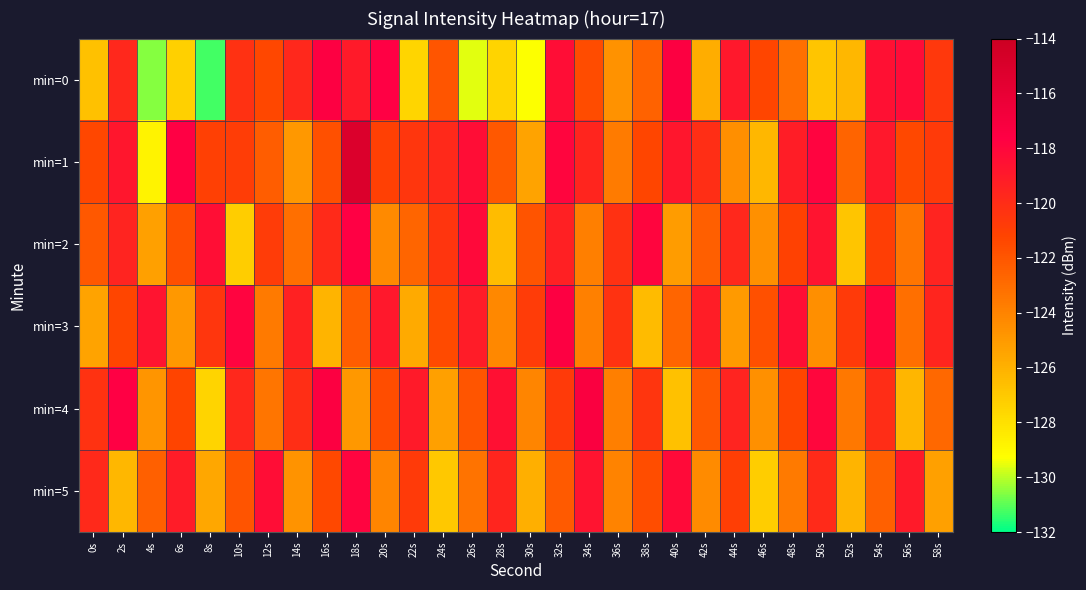

Which series has the largest total across all categories?

min=1